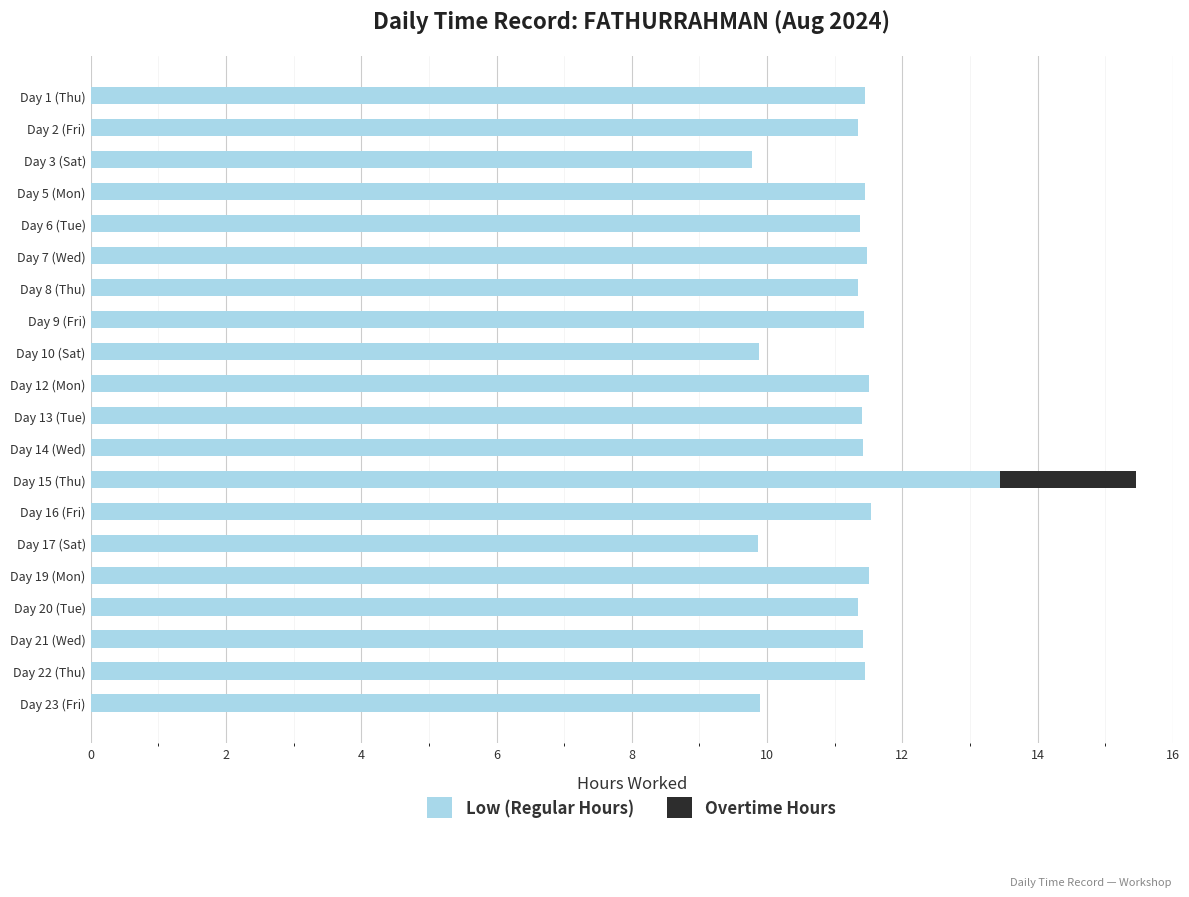

What is the total value across all series at Day 7 (Wed)?

11.5